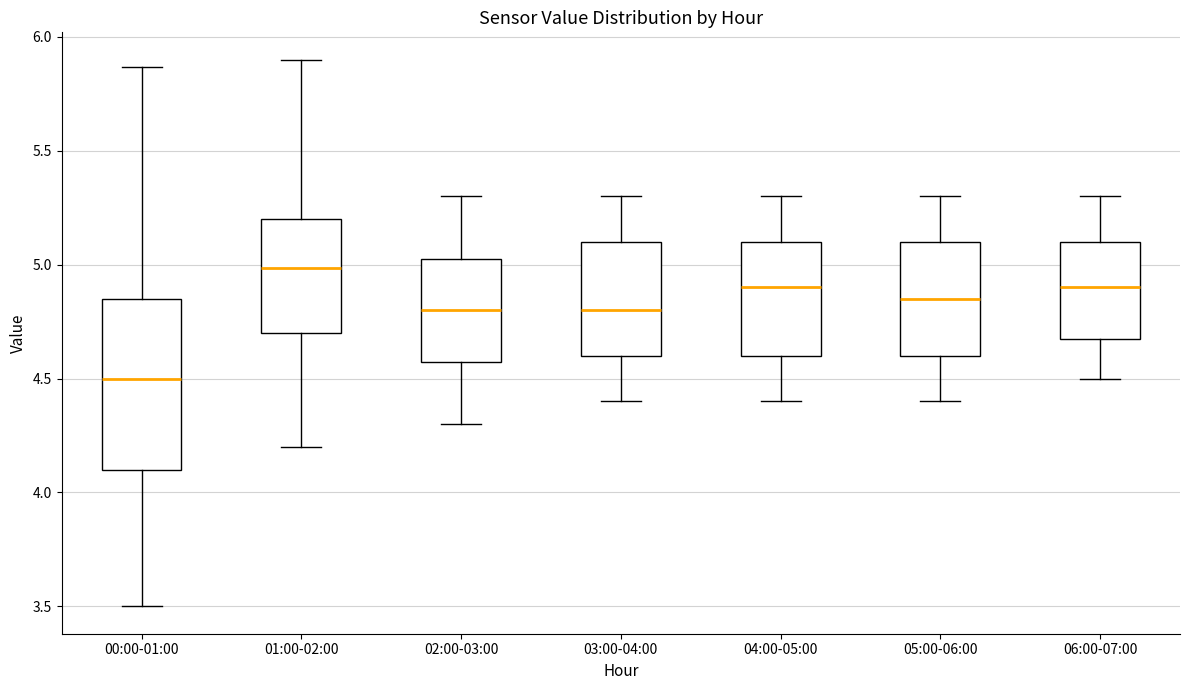

Where is the lower edge of the box for 01:00-02:00 on the y-axis? The values are not printed on the chart, so give them approximately, as read against the axis.

4.70